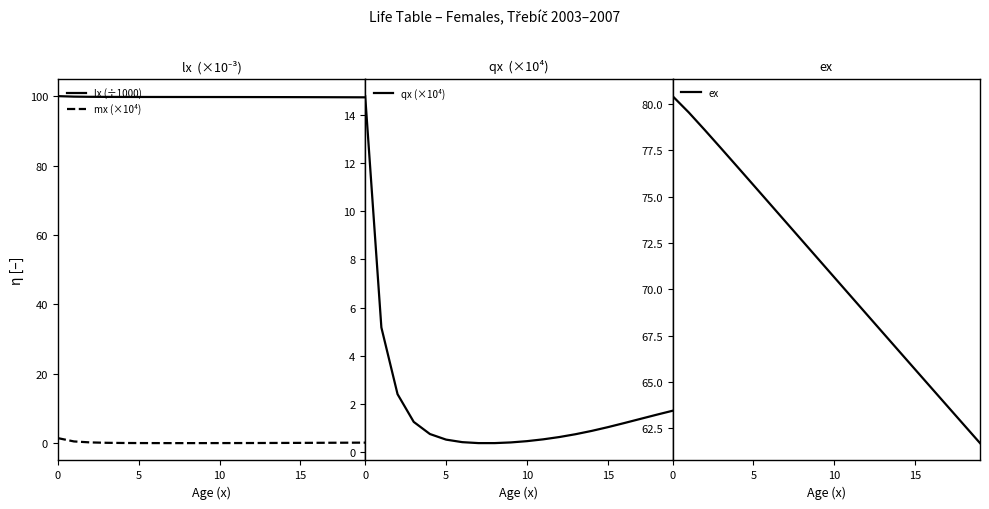

What is the difference between the highest and lowest values at 6?

99.7